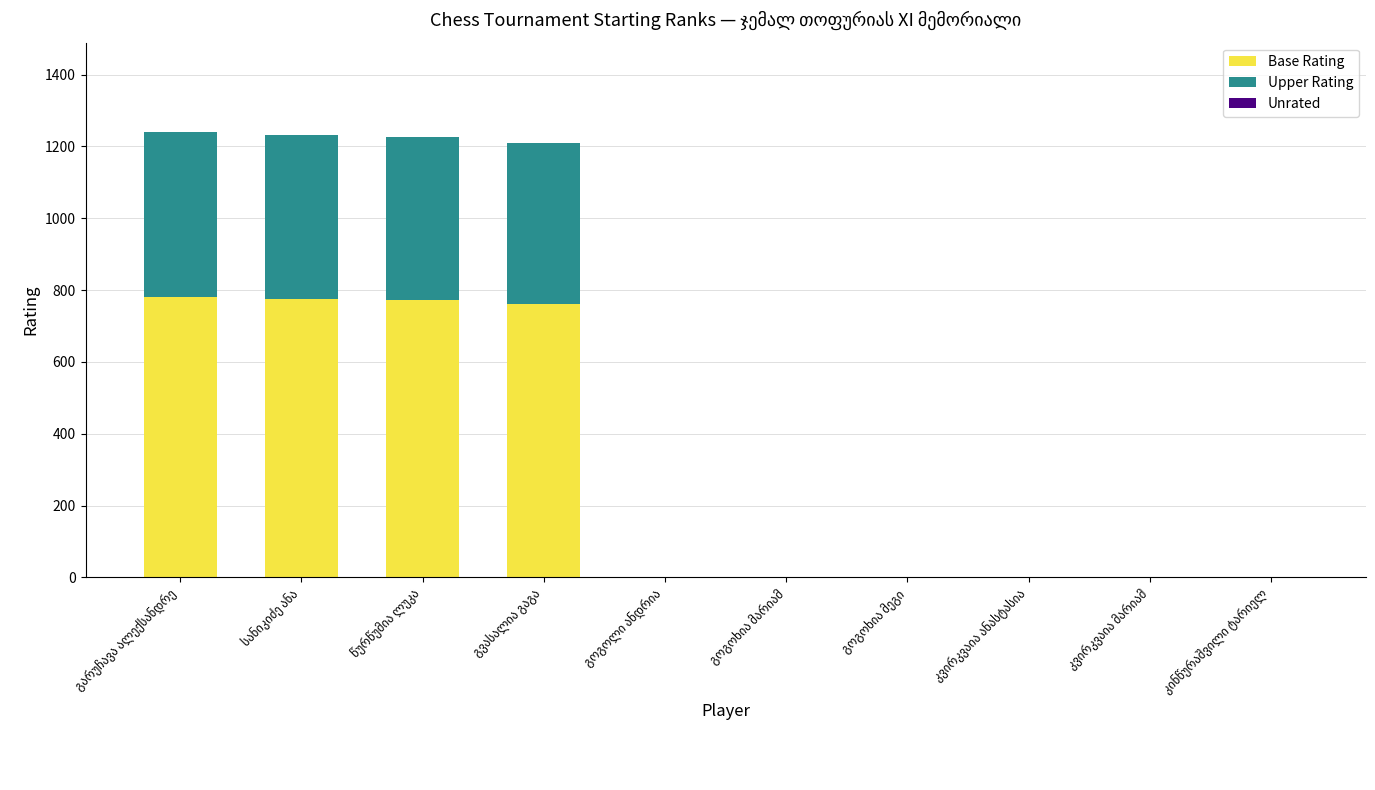

Which series changed the most between წურწუმია ლუკა and კვირკვაია ანასტასია?

Base Rating